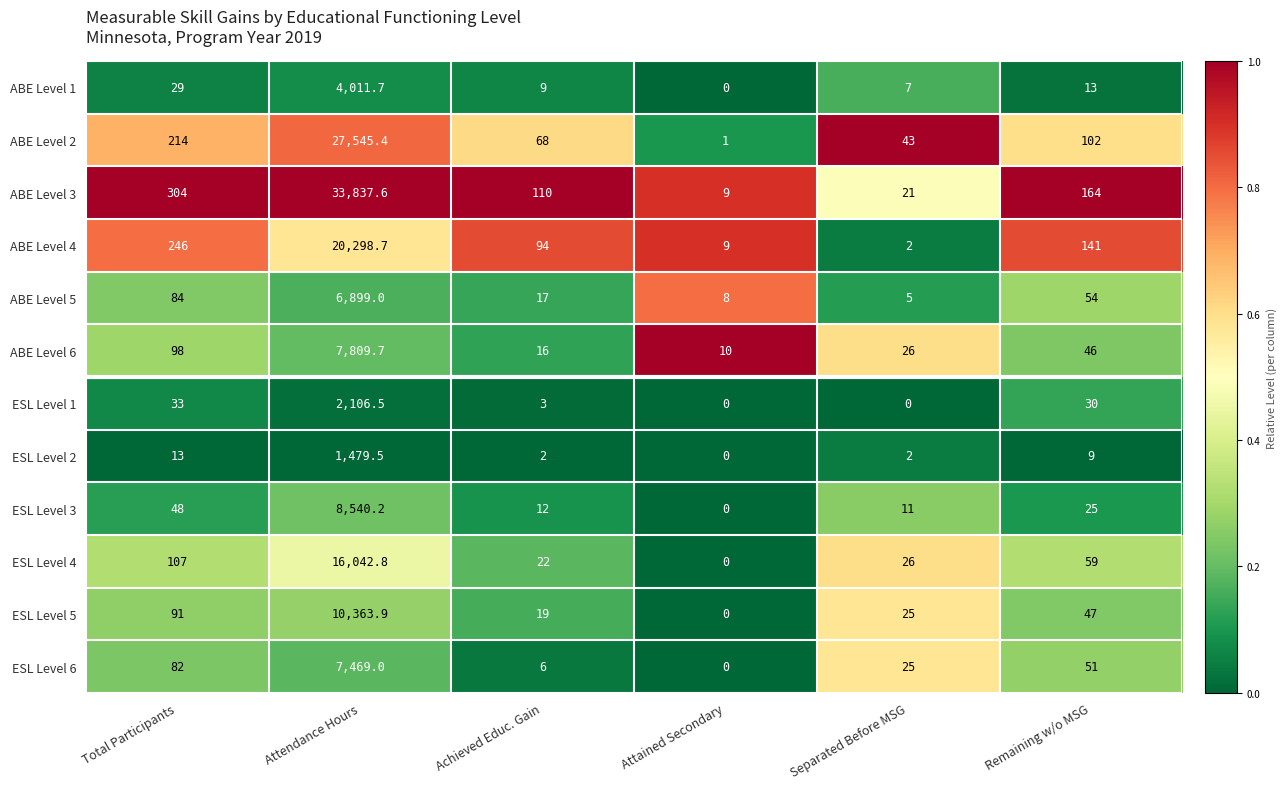

What is the difference between the second highest and minimum values in the ABE Level 1 series?

29.0